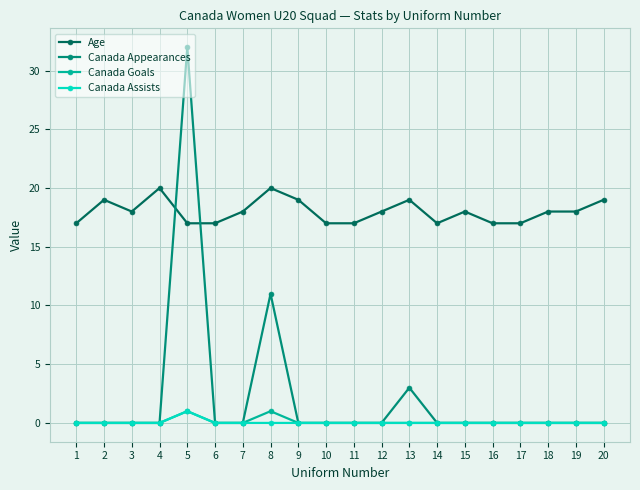

What is the average value of the Canada Appearances series?

2